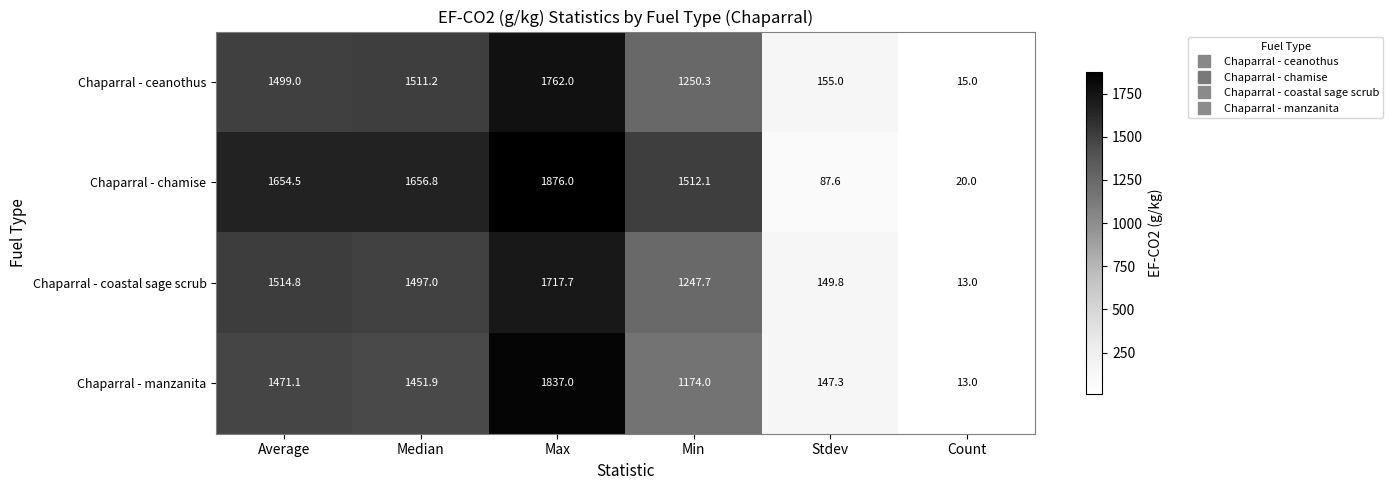

At how many categories does at least one series exceed 561?

4